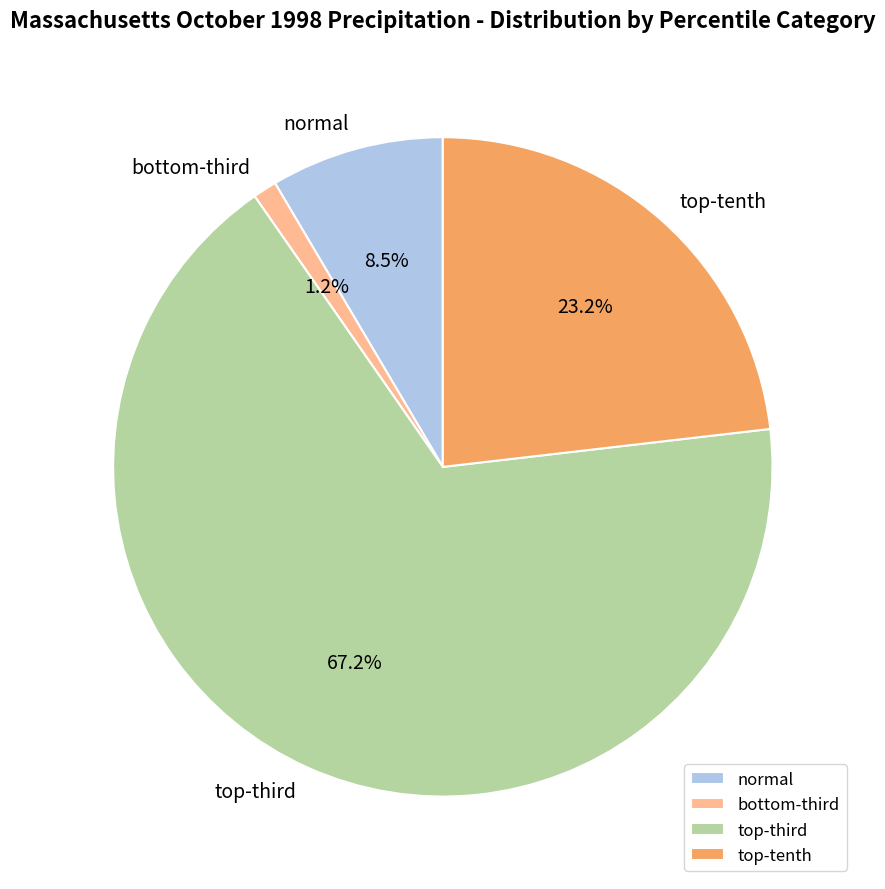

How many segments does this pie chart have?

4